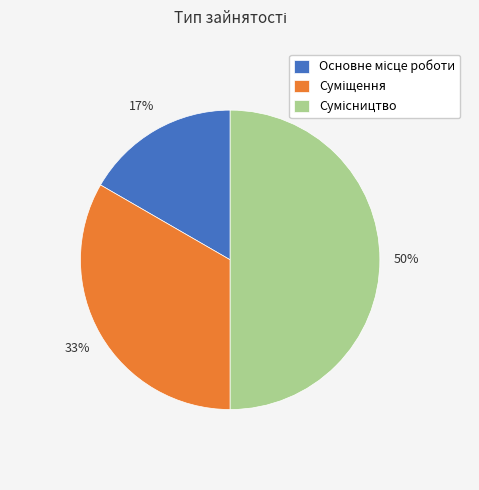

To the nearest percent, what is the average slice percentage?

33%